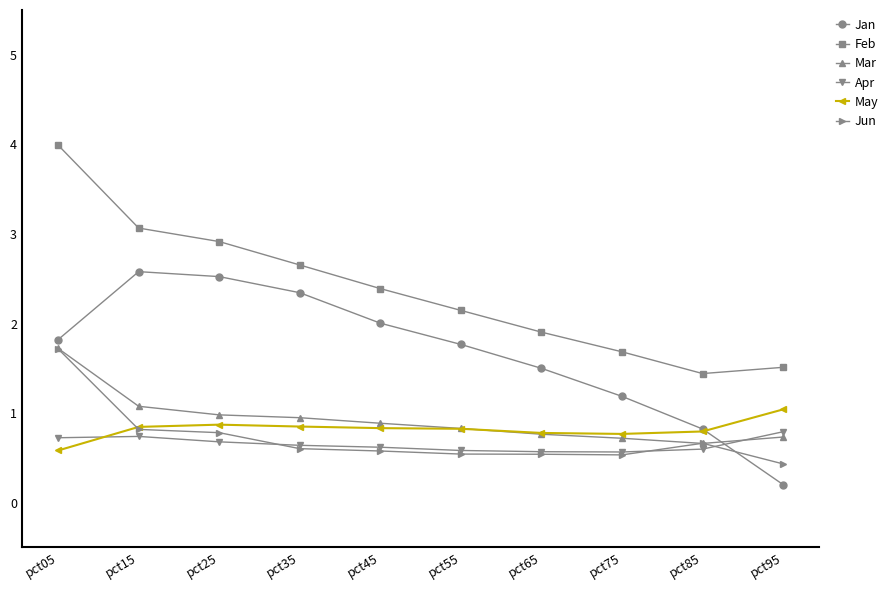

What is the value of the May point at the 10th from the left?

1.0